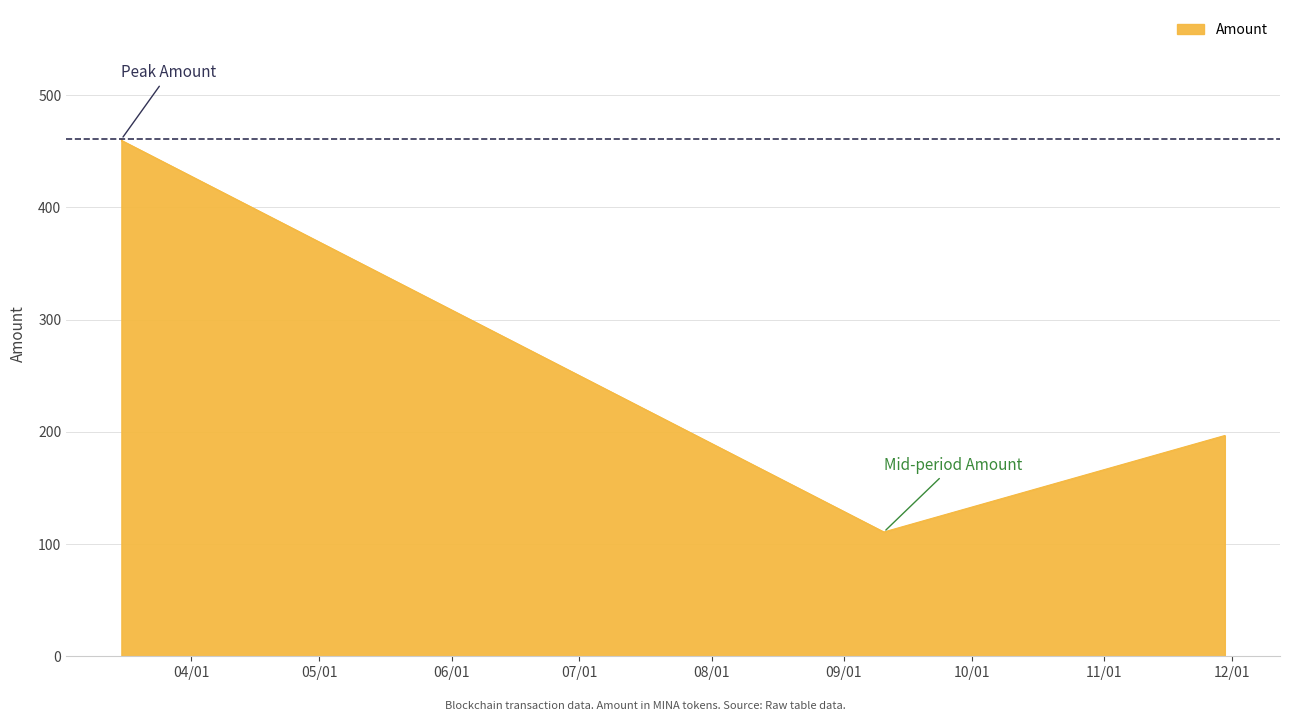

True or false: there are more than 2 points higher than both neighbors.

False